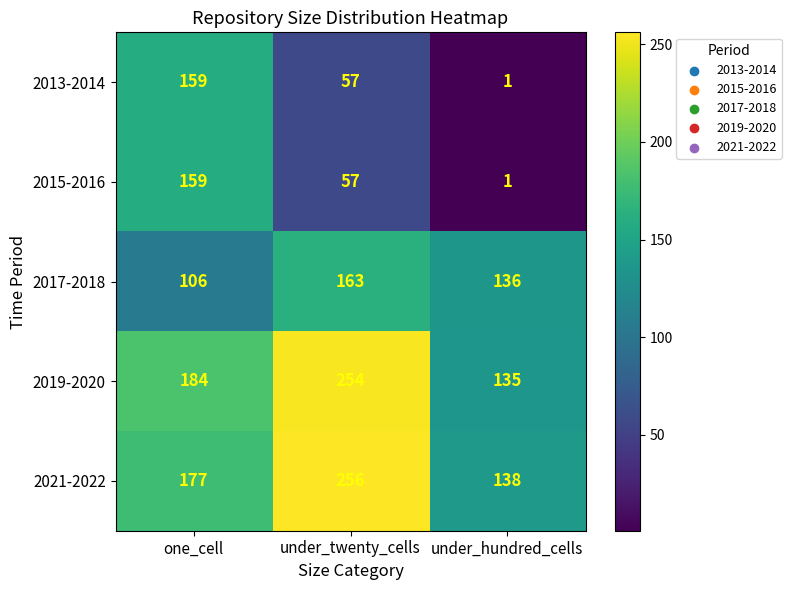

Reading right to left, extract all data points from this chart.

2013-2014: under_hundred_cells=1	under_twenty_cells=57	one_cell=159
2015-2016: under_hundred_cells=1	under_twenty_cells=57	one_cell=159
2017-2018: under_hundred_cells=136	under_twenty_cells=163	one_cell=106
2019-2020: under_hundred_cells=135	under_twenty_cells=254	one_cell=184
2021-2022: under_hundred_cells=138	under_twenty_cells=256	one_cell=177